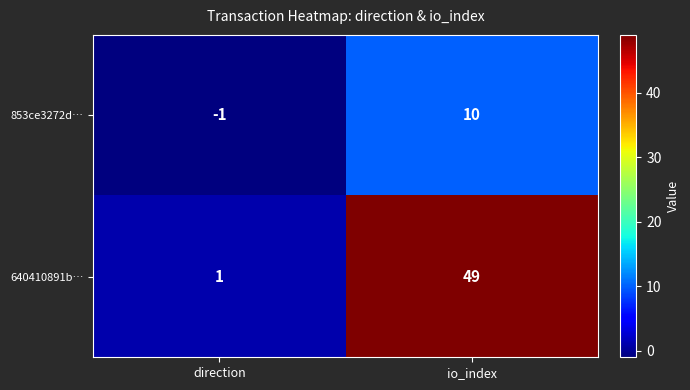

What is the difference between the 640410891b… values at direction and io_index?

48